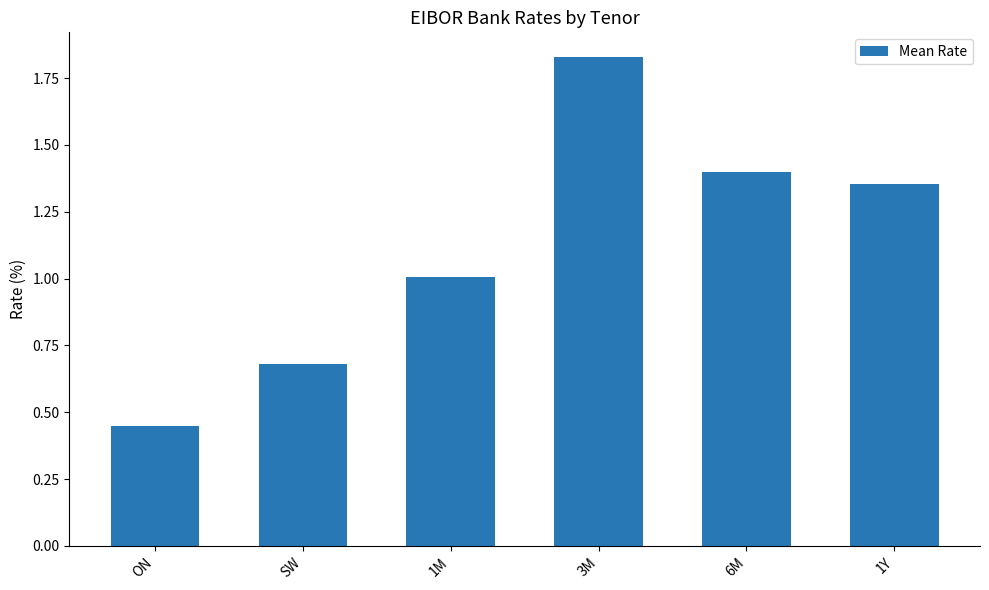

What is the sum of the values at SW and 1M?

1.7